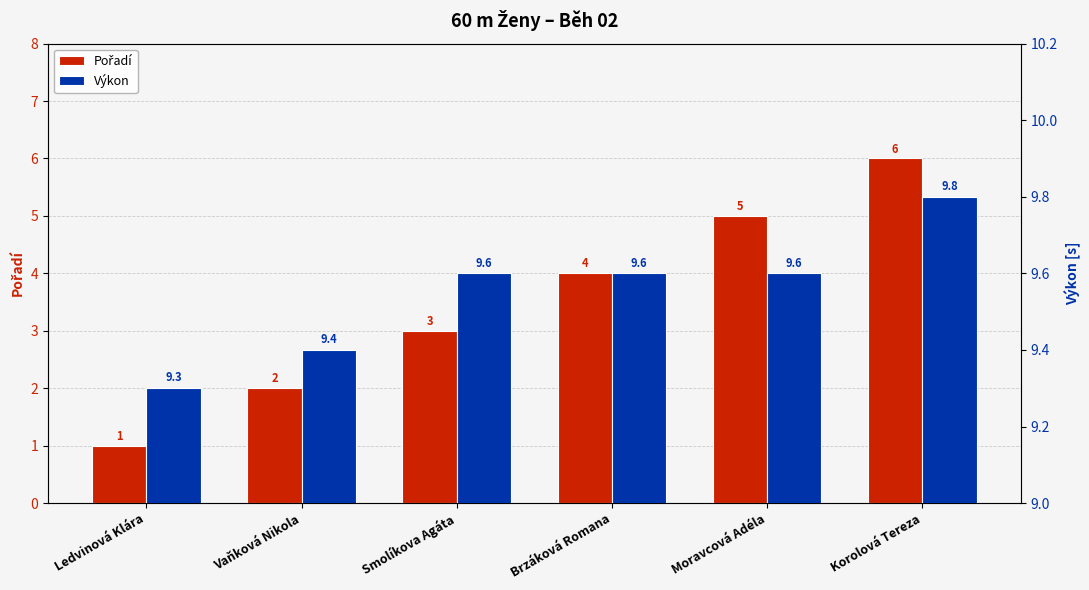

Which series has the largest total across all categories?

Výkon